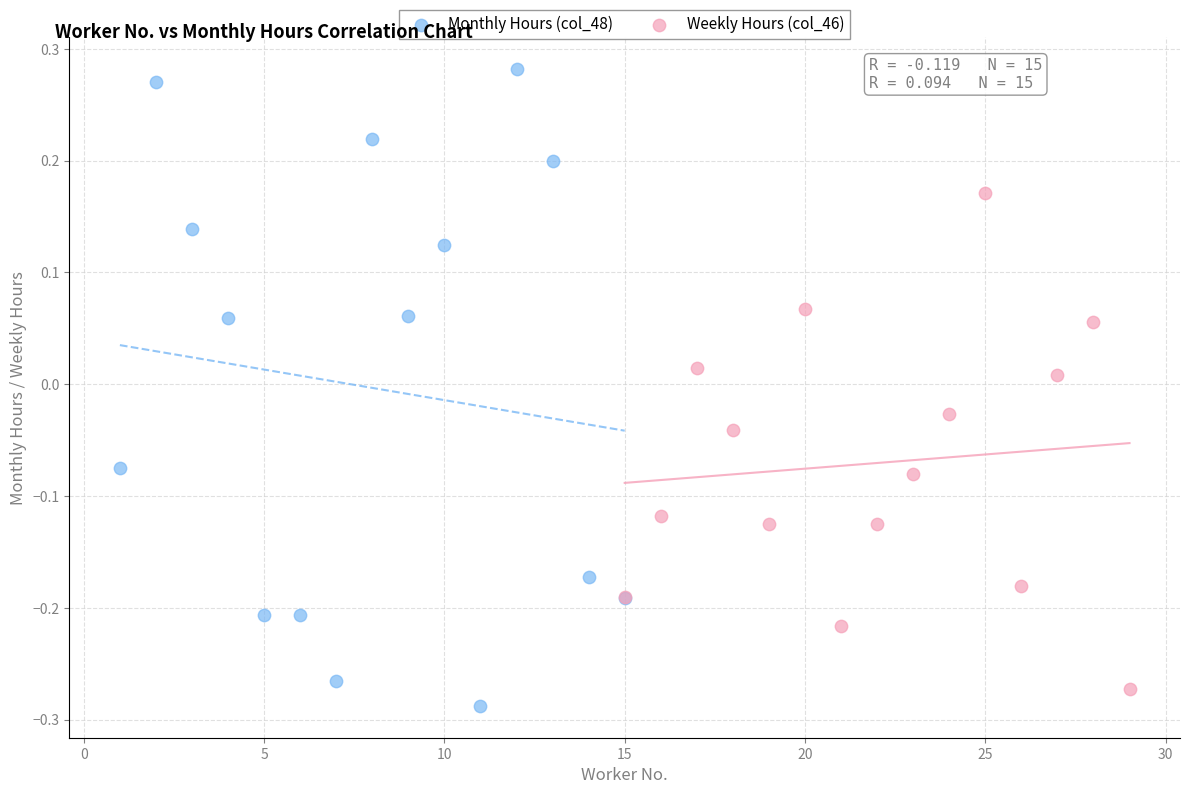

What are all the series names shown in the legend?

Monthly Hours (col_48), Weekly Hours (col_46)